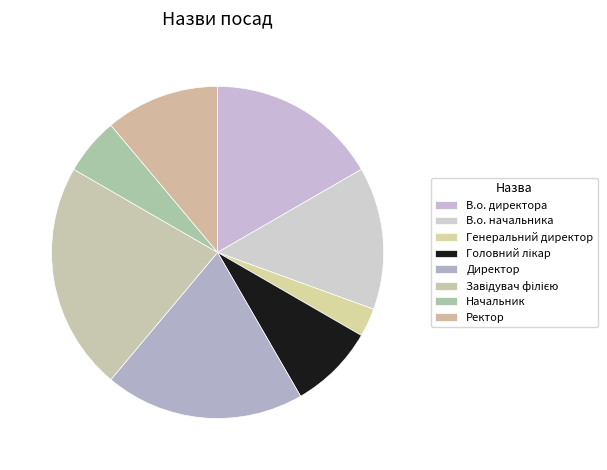

What is the smallest slice in the pie chart?

Генеральний директор